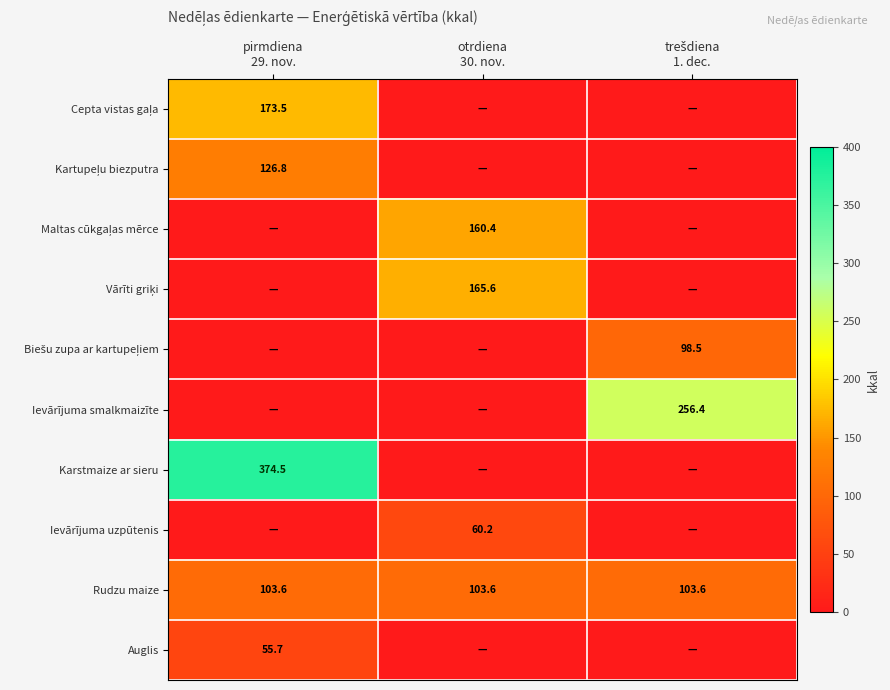

How many data points does each series have?

3